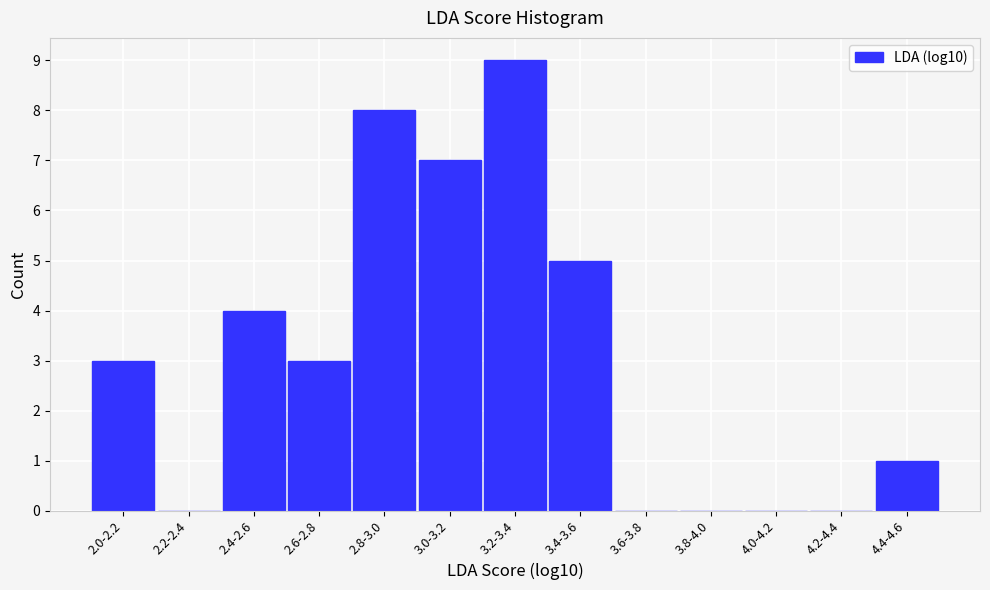

Reading left to right, extract all data points from this chart.

2.0-2.2=3	2.2-2.4=0	2.4-2.6=4	2.6-2.8=3	2.8-3.0=8	3.0-3.2=7	3.2-3.4=9	3.4-3.6=5	3.6-3.8=0	3.8-4.0=0	4.0-4.2=0	4.2-4.4=0	4.4-4.6=1